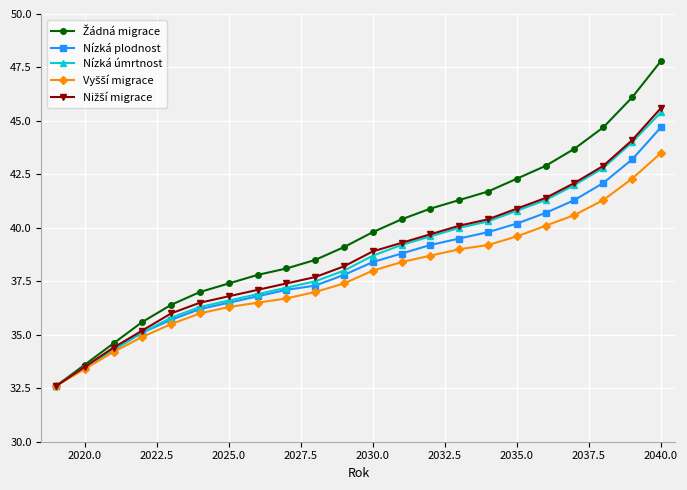

What is the value of the Nízká úmrtnost point at the 4th from the left?

35.1